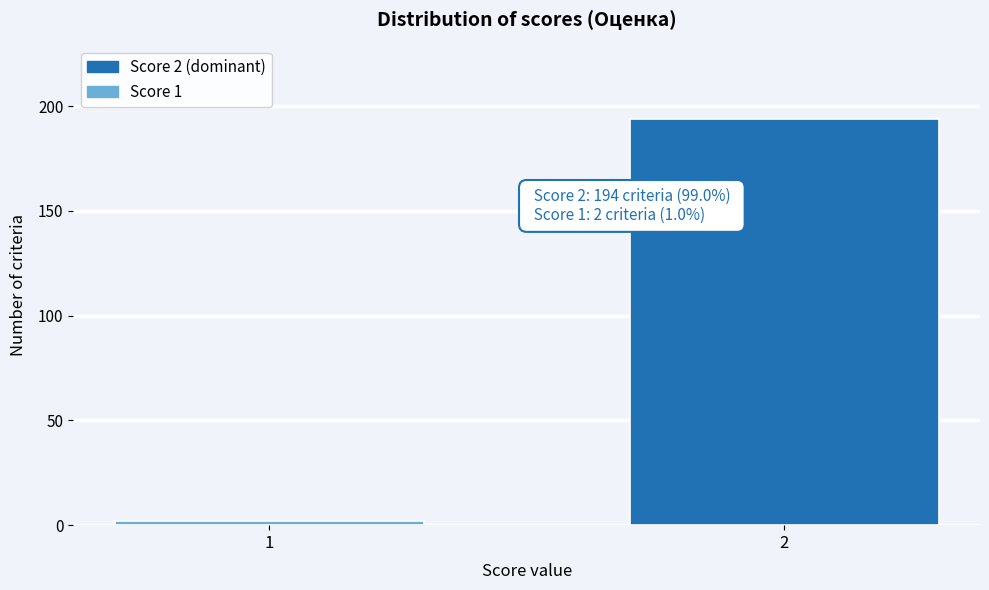

Reading left to right, list all the values displayed in this chart.

1=2	2=194